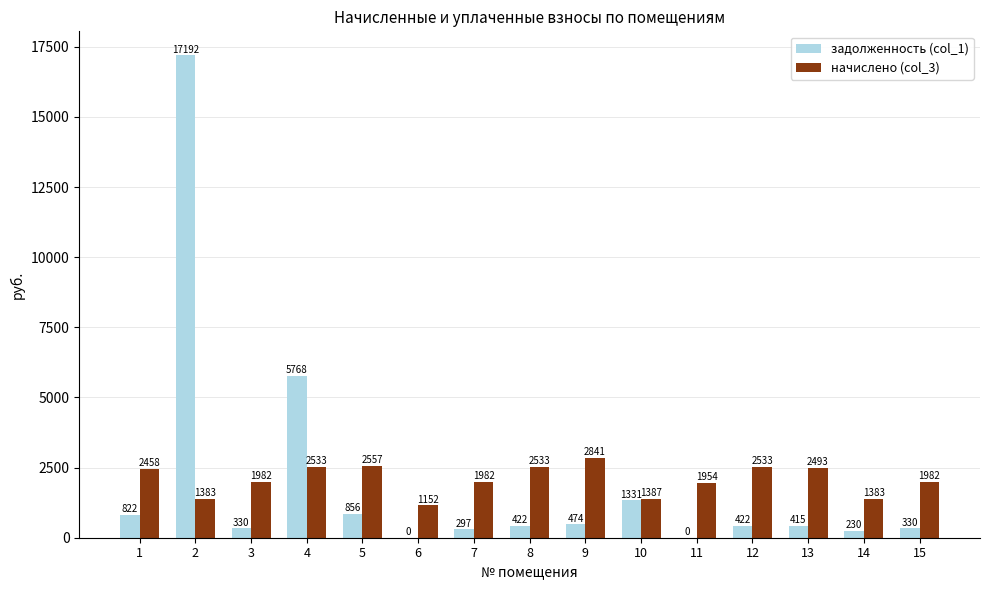

Which category has the highest value in the начислено (col_3) series?

9